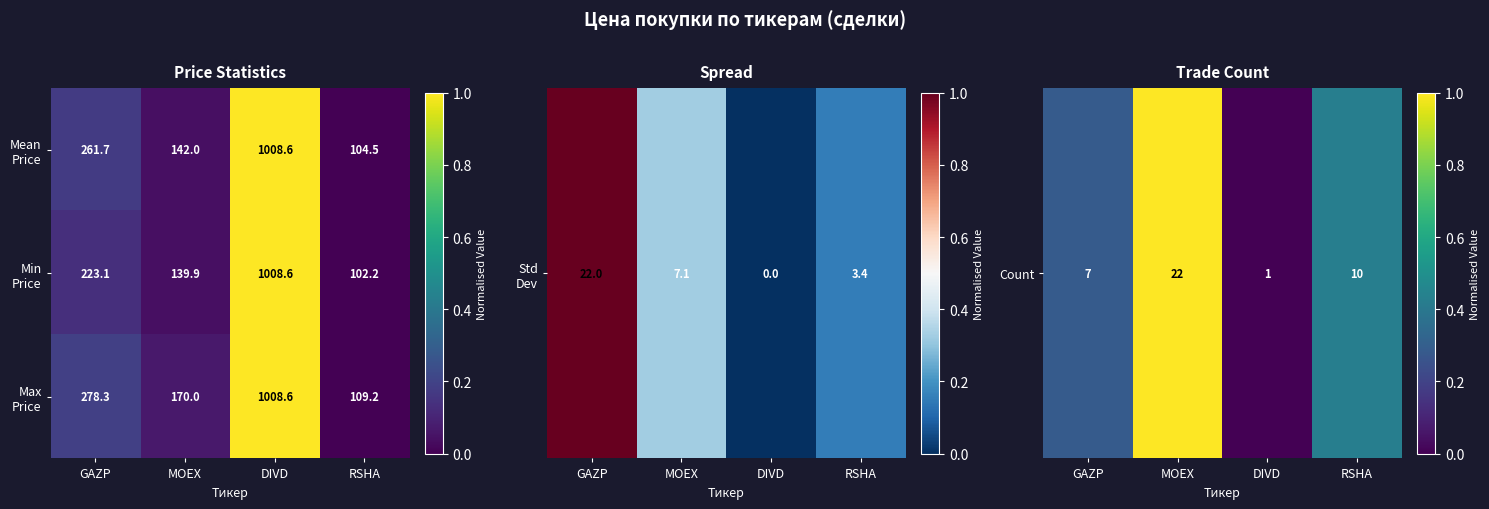

What is the total value across all series at DIVD?

3025.8